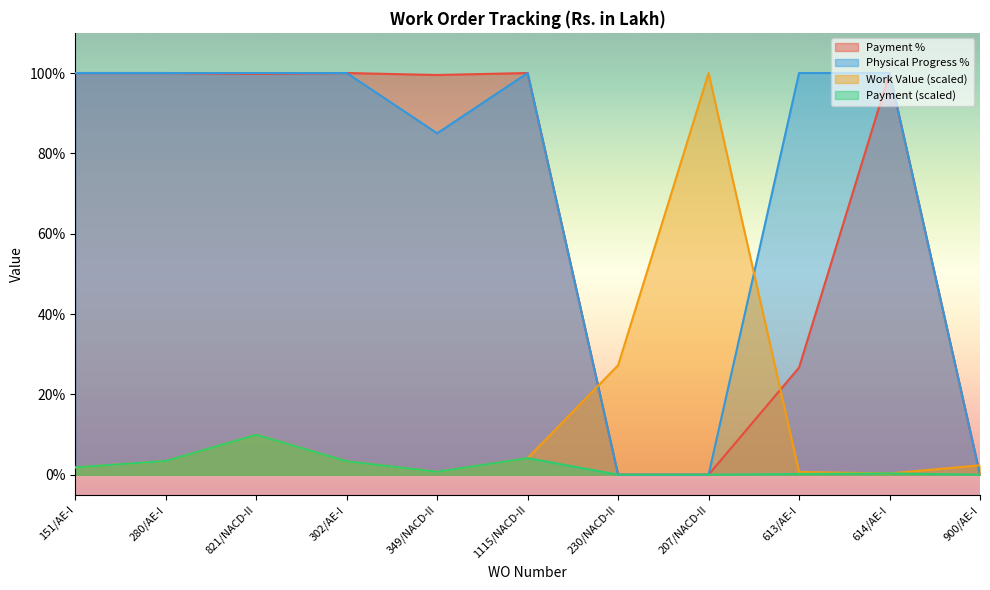

How many interior local peaks does the Payment series have?

3